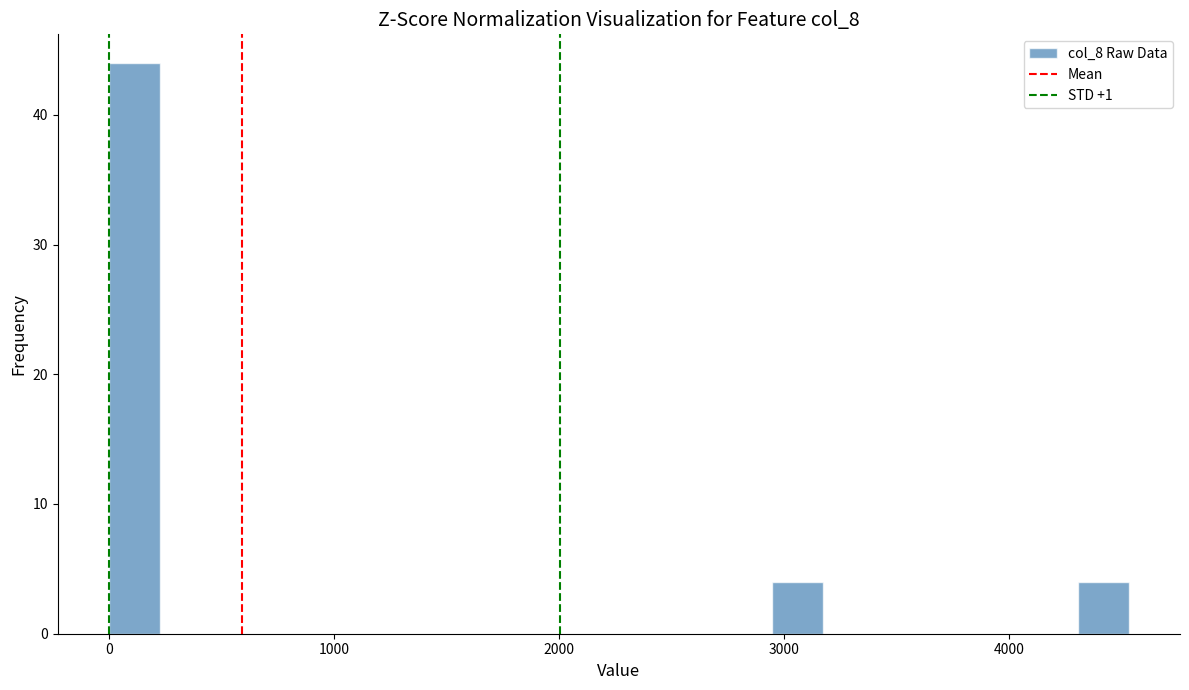

Read against the x-axis, roughly where is the centre of the tallest bar?

100